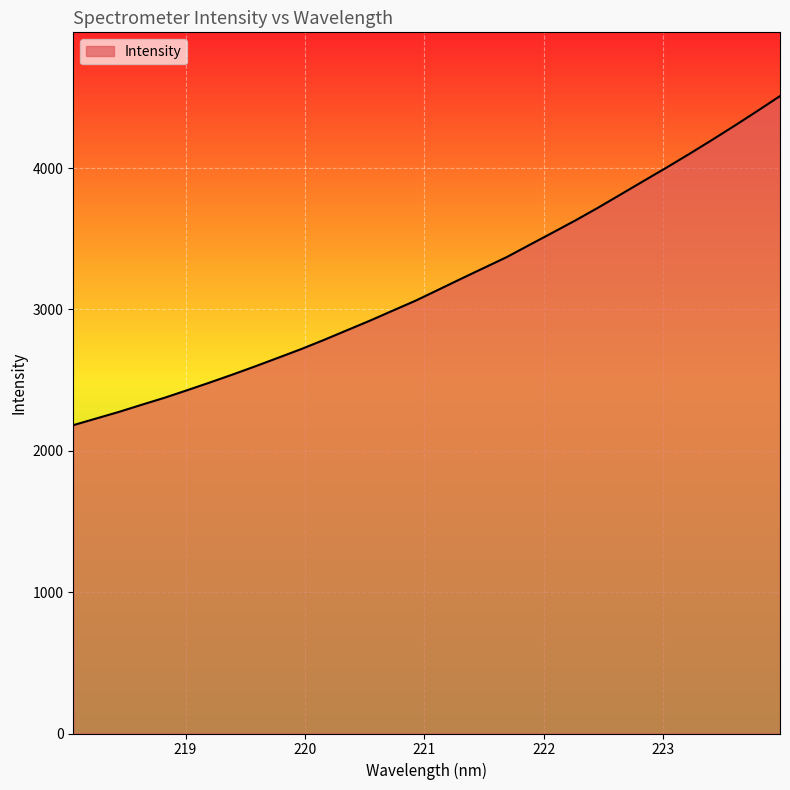

What is the difference between the maximum and minimum values?

2328.3